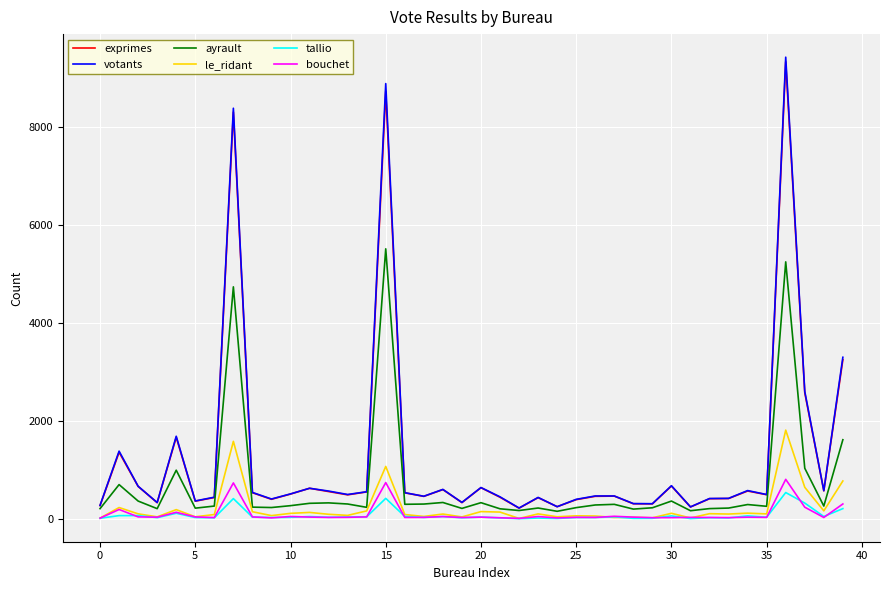

What is the lowest value of the exprimes series?

218